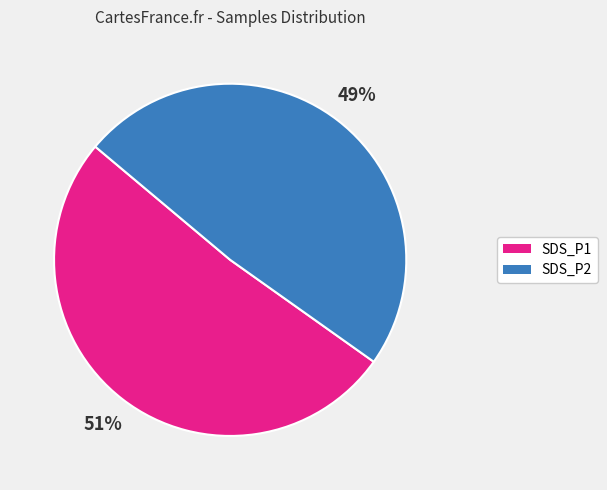

Is there any slice that represents more than half of the pie?

Yes